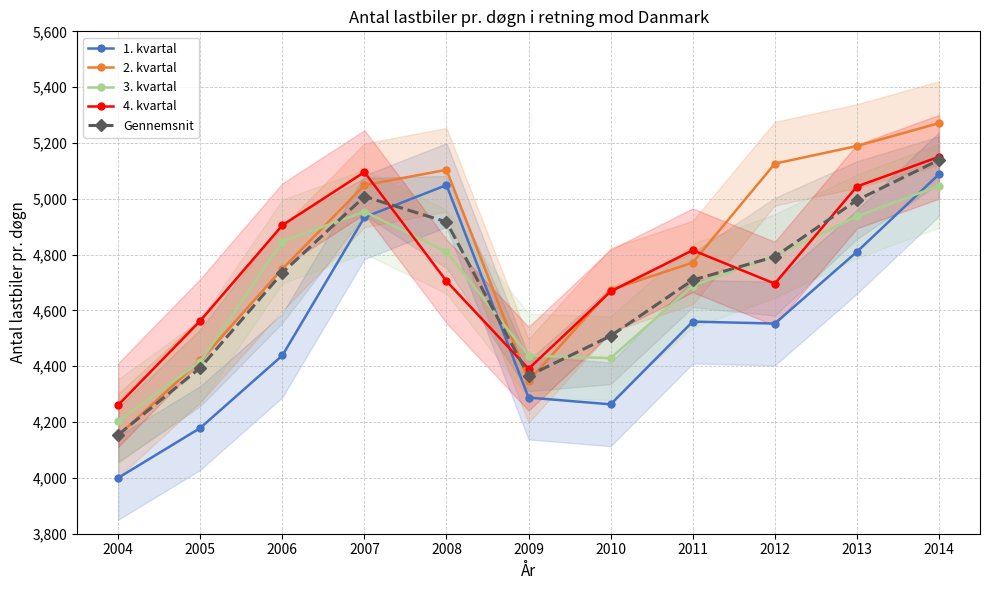

Which series has the largest range (max minus min)?

2. kvartal